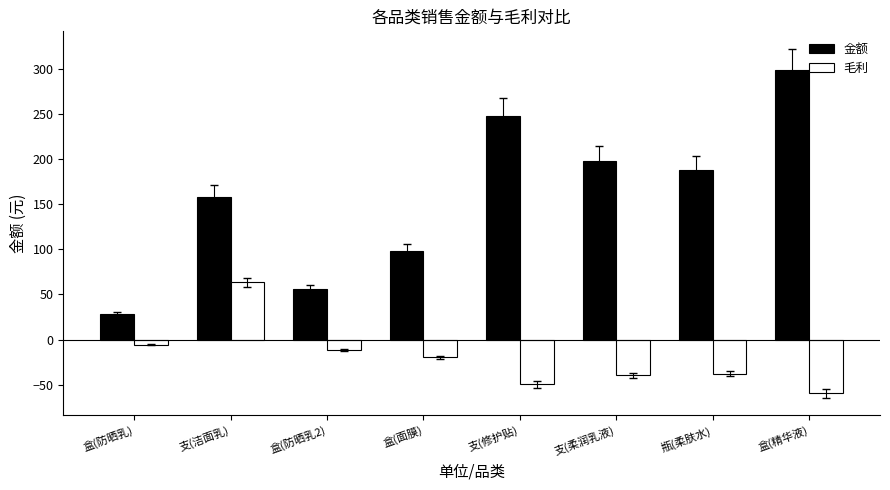

Is it true that 金额 equals 248.0 at 支(修护贴)?

True